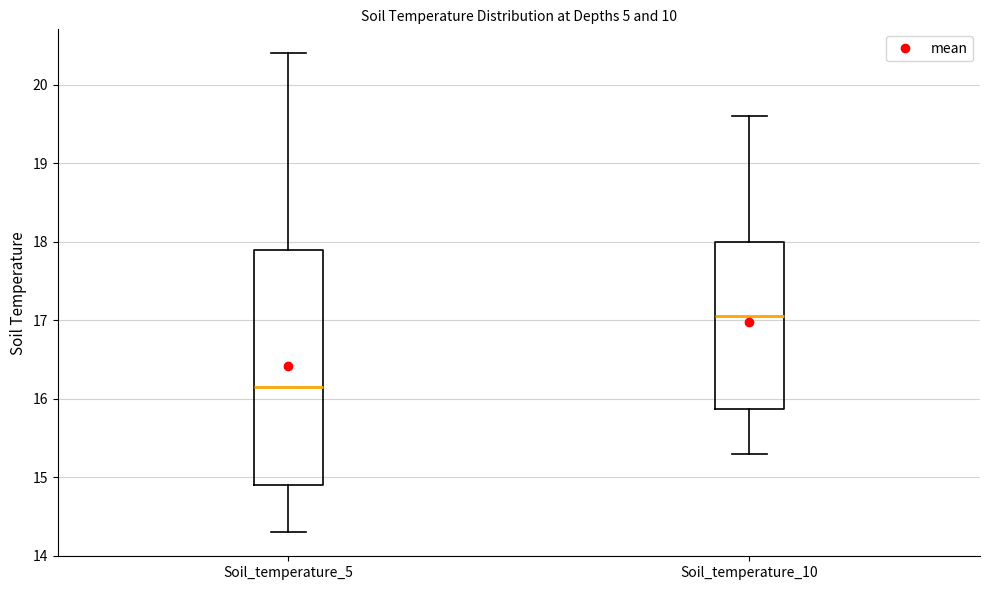

Comparing the boxes themselves (not the whiskers), which one is the tallest?

Soil_temperature_5